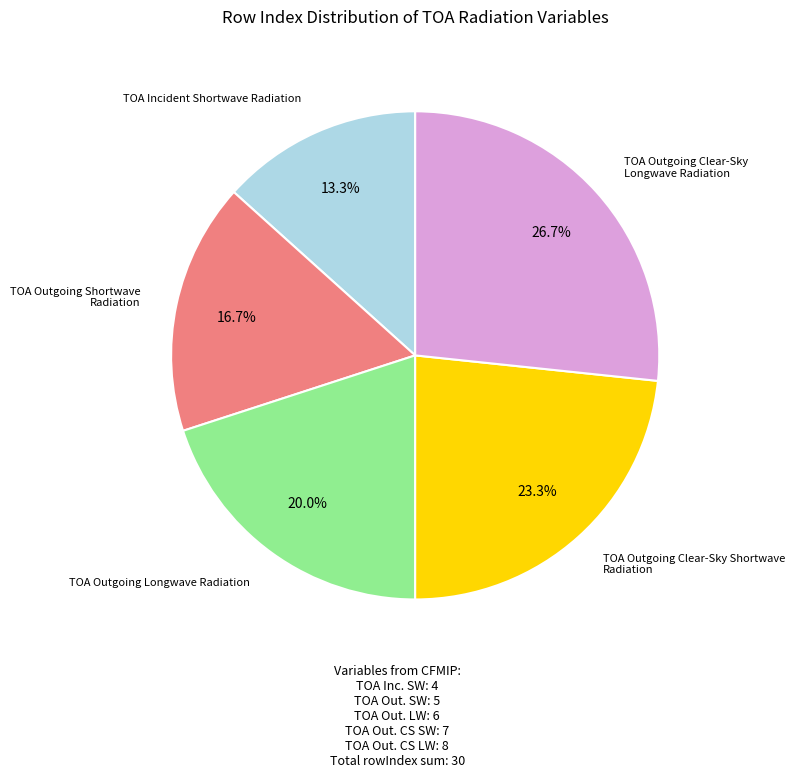

To the nearest percent, what percentage of the pie is TOA Outgoing Clear-Sky Longwave Radiation?

27%